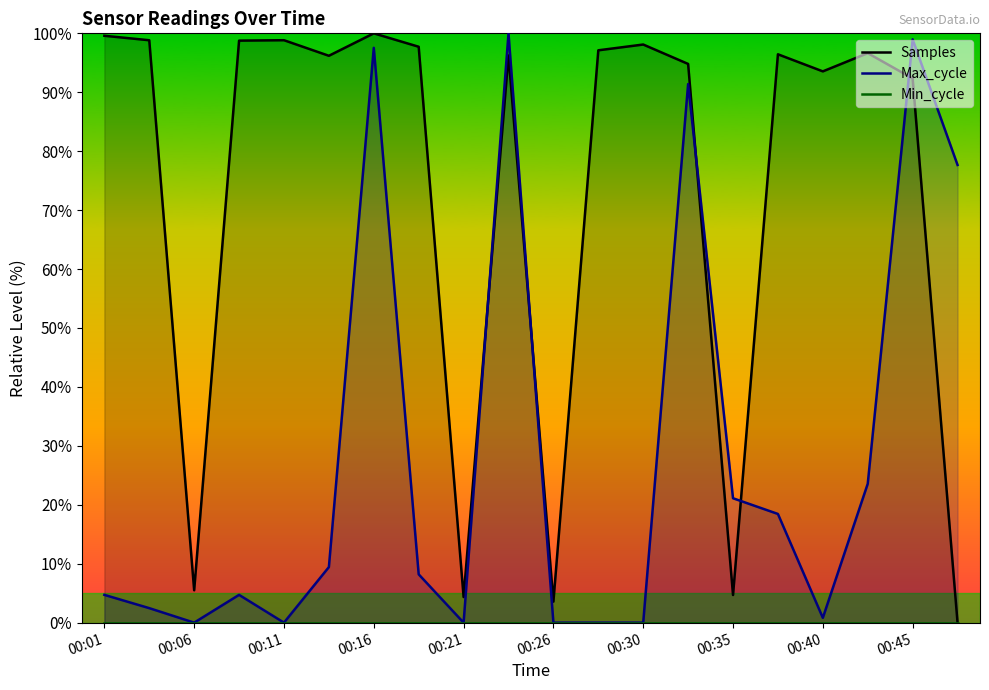

True or false: Min_cycle and Max_cycle intersect in this chart.

False